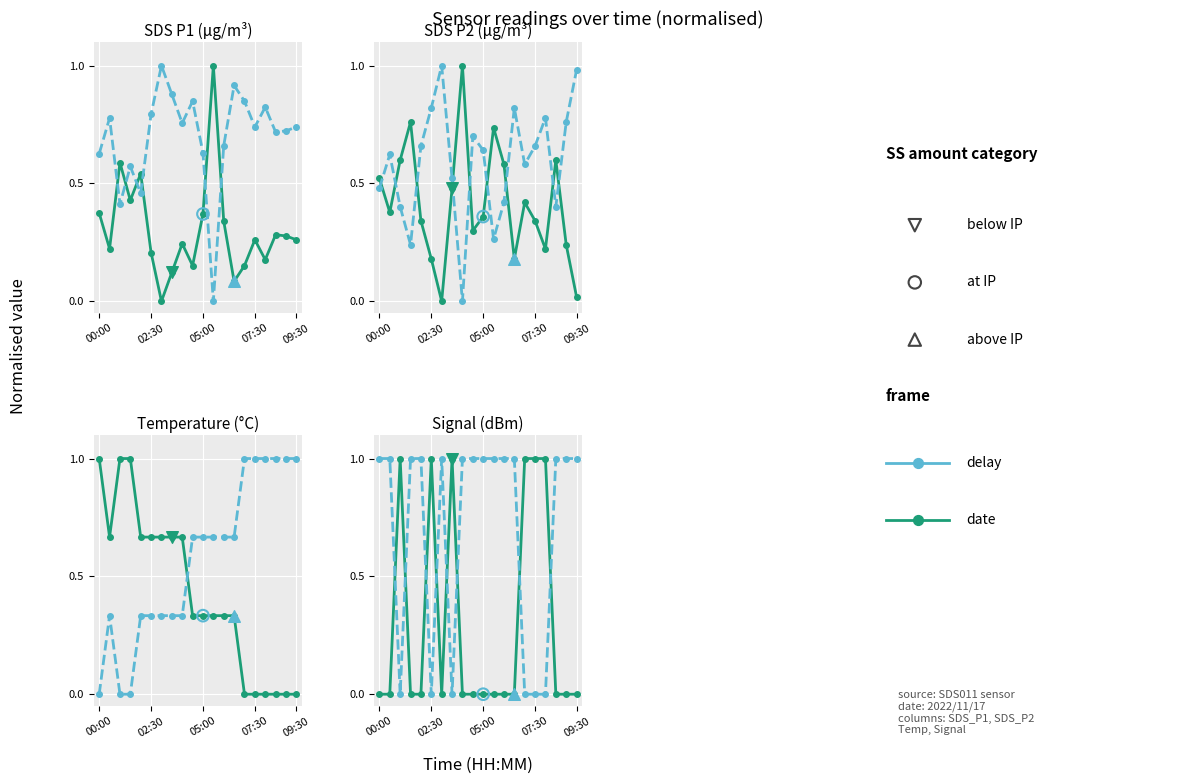

Which series has the largest total across all categories?

delay